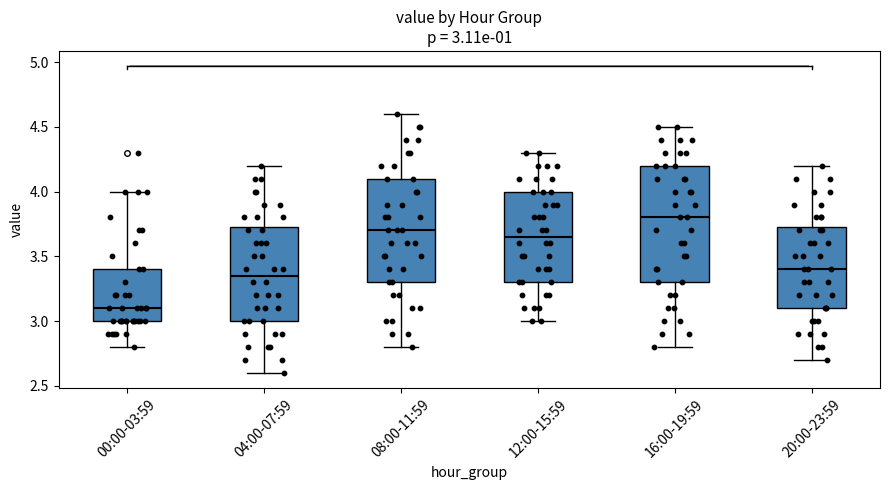

Which box is the tallest, from its lower edge to its upper edge?

16:00-19:59